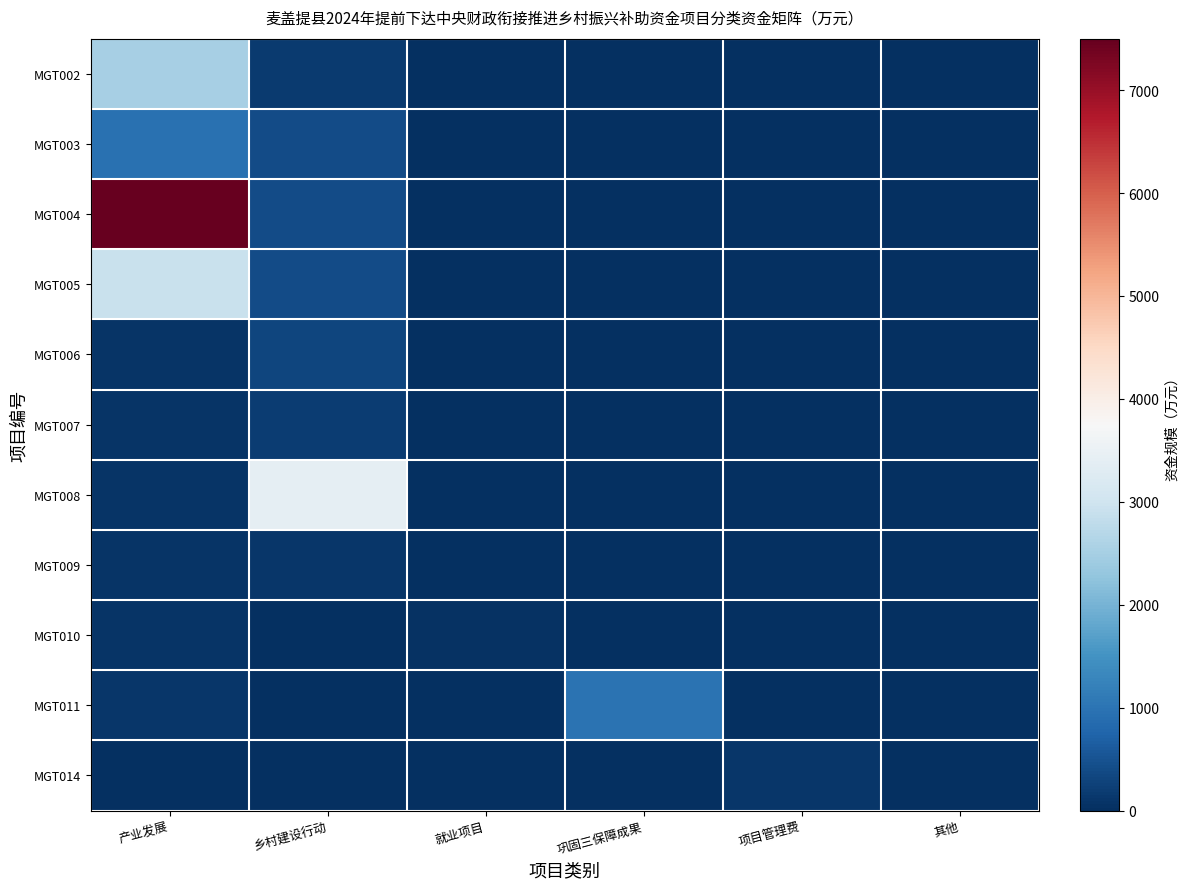

At which category is the sum across all series the highest?

产业发展